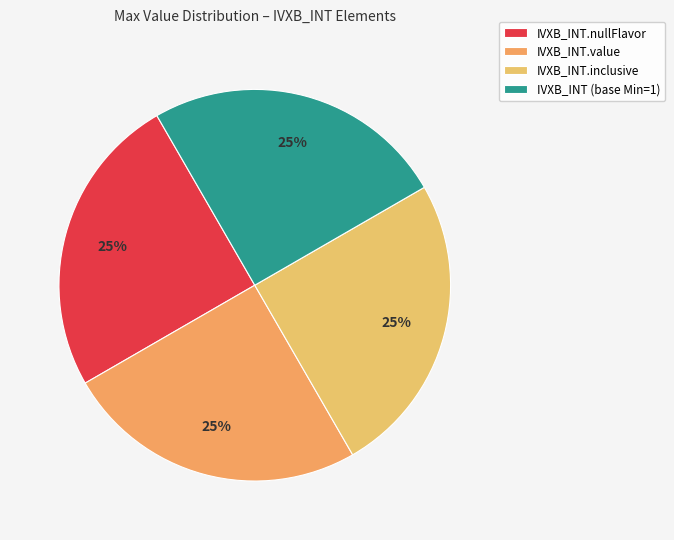

How many slices are in this pie chart?

4